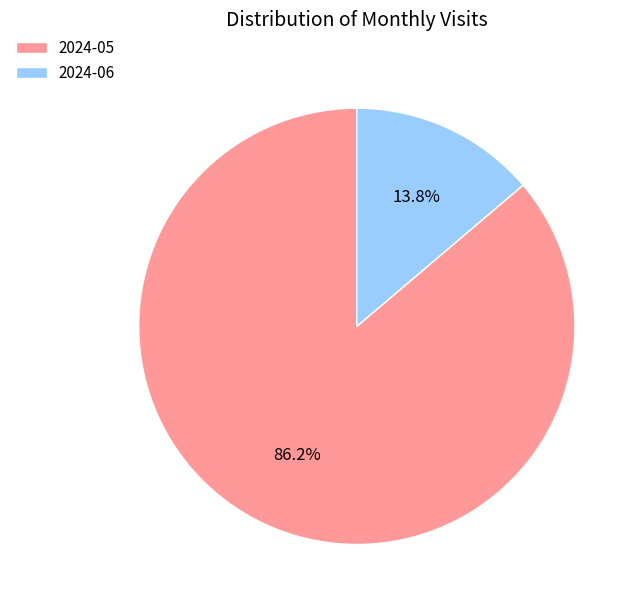

Which has a higher value, 2024-05 or 2024-06?

2024-05